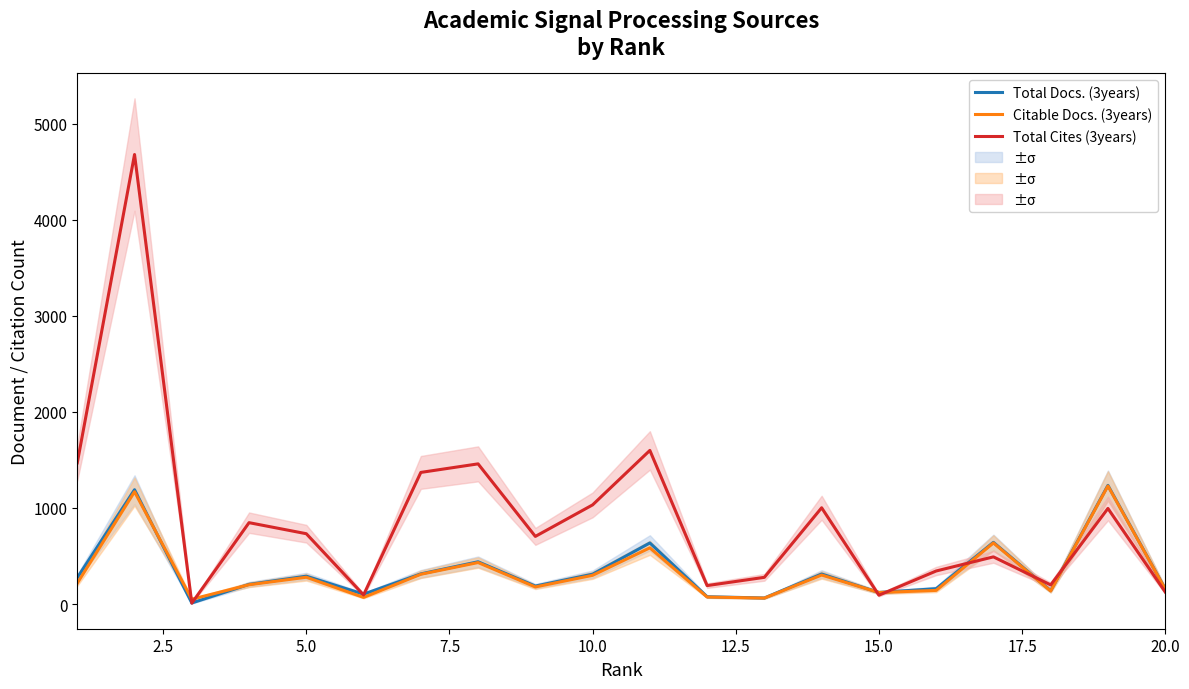

Between 20.0 and 7.5, which is larger?

7.5